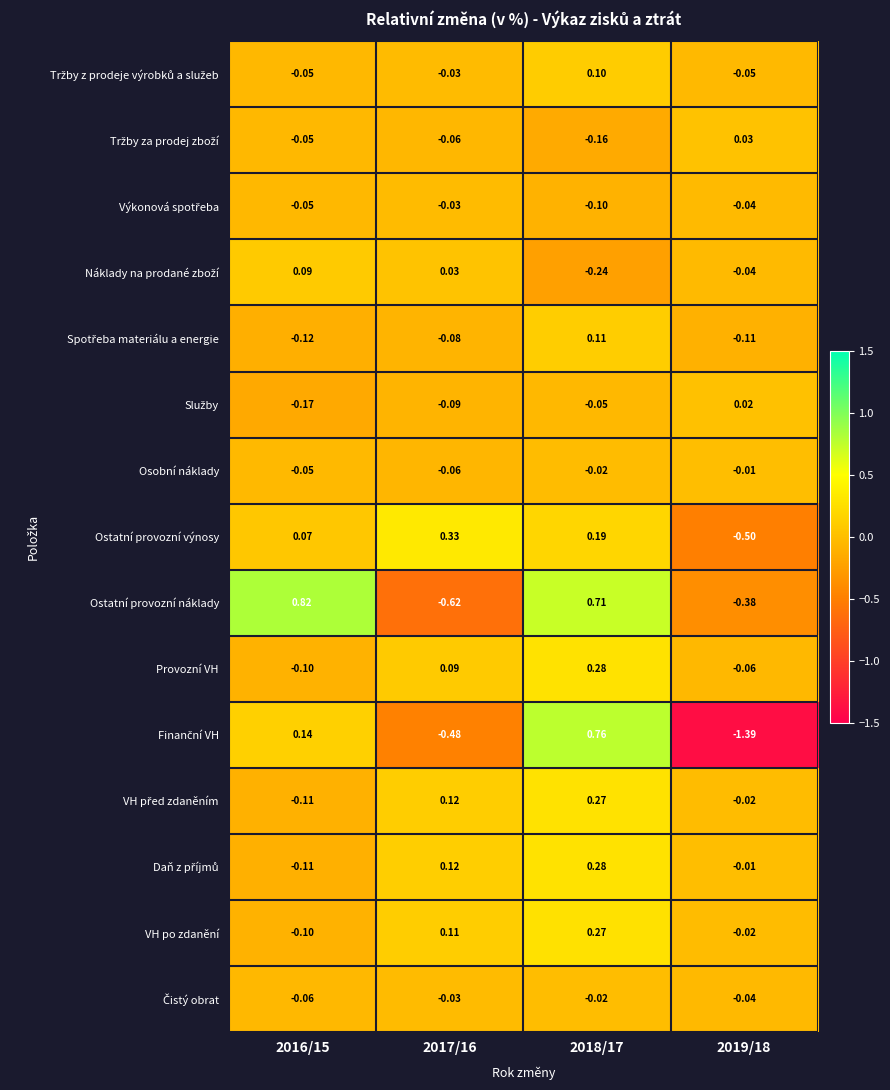

Which label corresponds to the smallest value in the chart?

2019/18